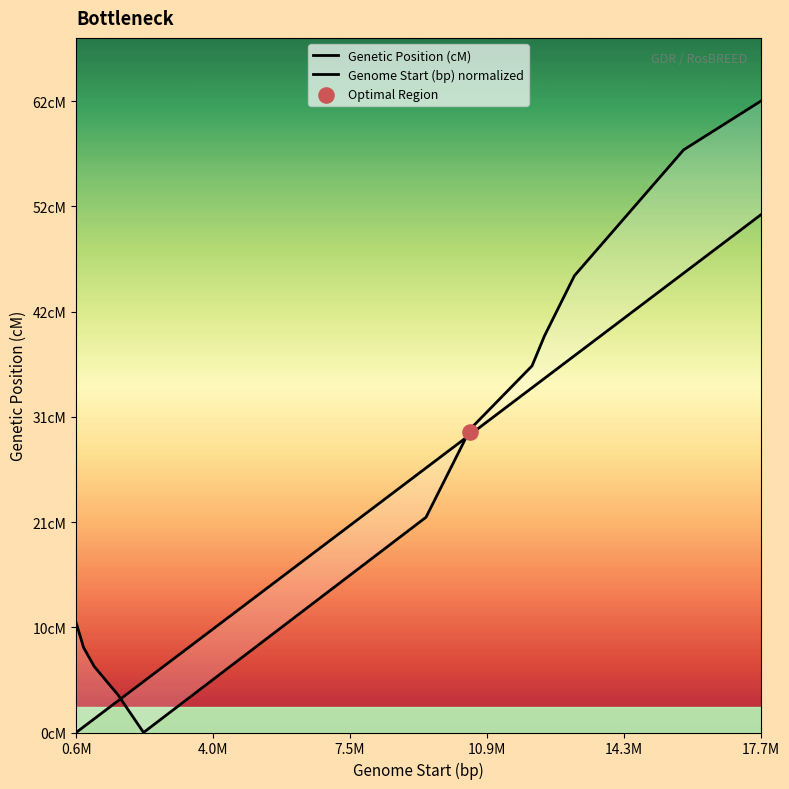

At which category is the sum across all series the highest?

17.7M